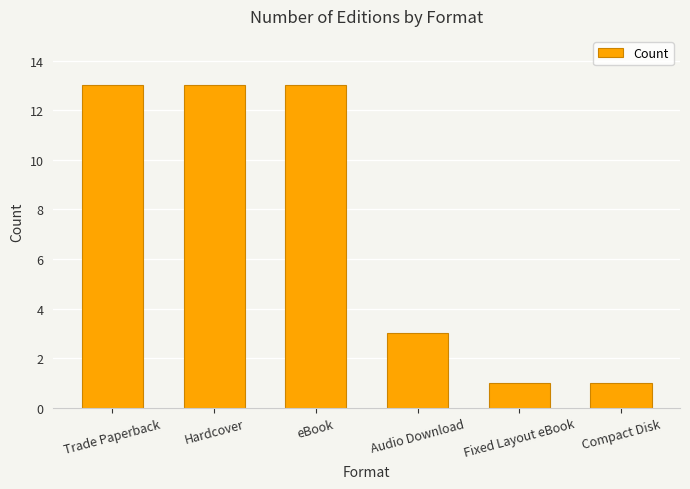

What is the greatest value displayed?

13